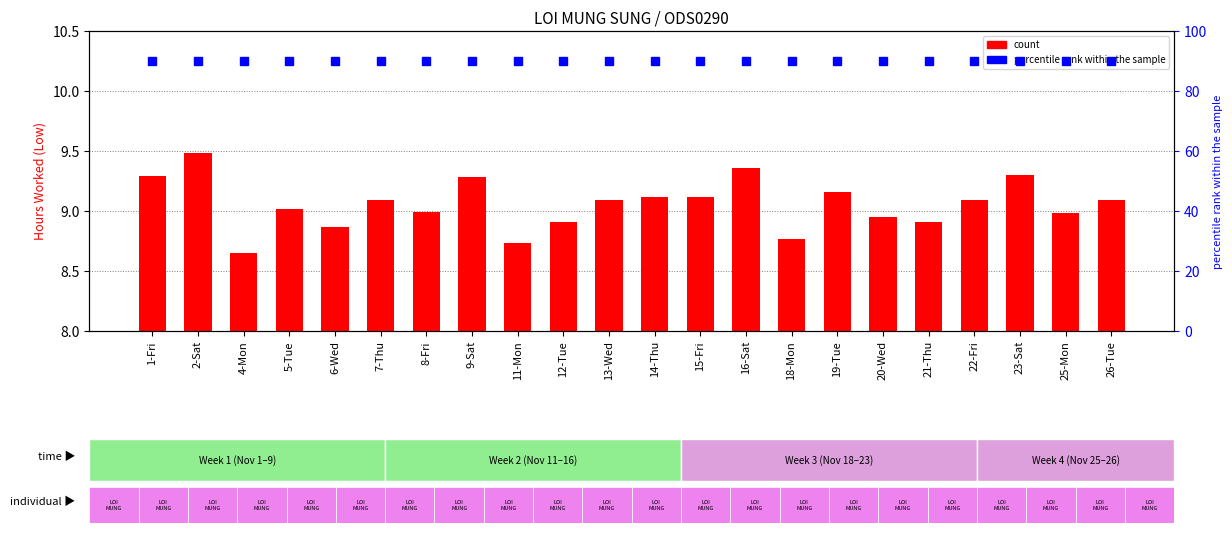

What is the approximate value of percentile rank within the sample at 21-Thu?

90.0